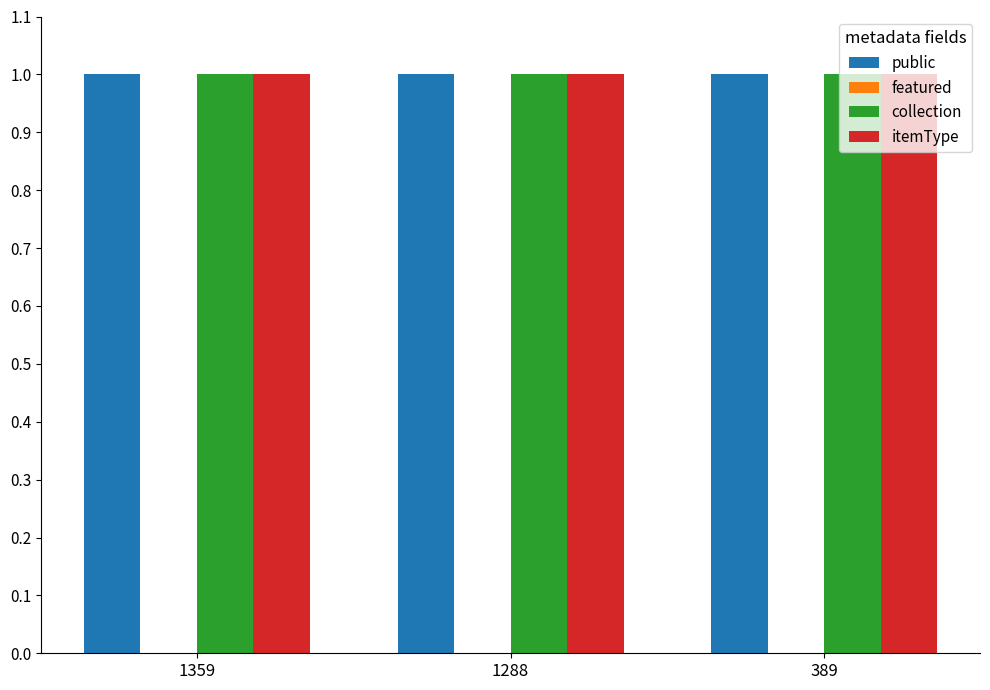

The value of itemType at 389 is 1. True or false?

False